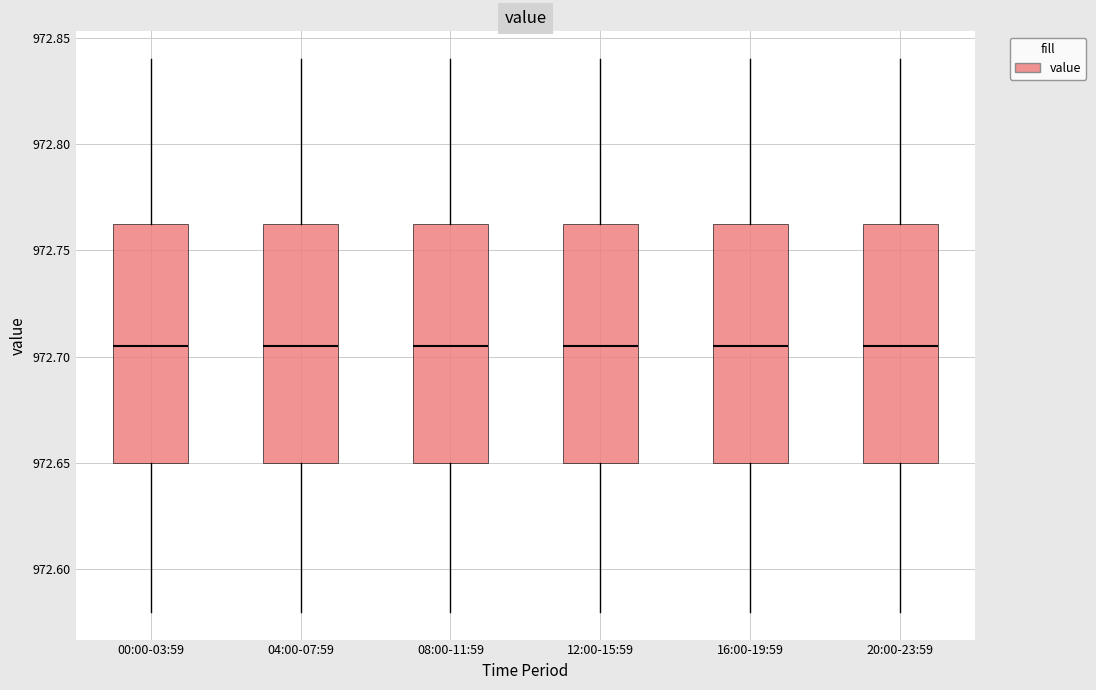

Reading left to right, transcribe this box plot: for each box, give where its median line is, the range the box spans, and where its two whiskers end, as read against the y-axis. The values are not printed on the chart, so give them approximately, as read against the axis.

00:00-03:59: median 972.705, box 972.650 to 972.765, whiskers 972.580 to 972.840
04:00-07:59: median 972.705, box 972.650 to 972.765, whiskers 972.580 to 972.840
08:00-11:59: median 972.705, box 972.650 to 972.765, whiskers 972.580 to 972.840
12:00-15:59: median 972.705, box 972.650 to 972.765, whiskers 972.580 to 972.840
16:00-19:59: median 972.705, box 972.650 to 972.765, whiskers 972.580 to 972.840
20:00-23:59: median 972.705, box 972.650 to 972.765, whiskers 972.580 to 972.840